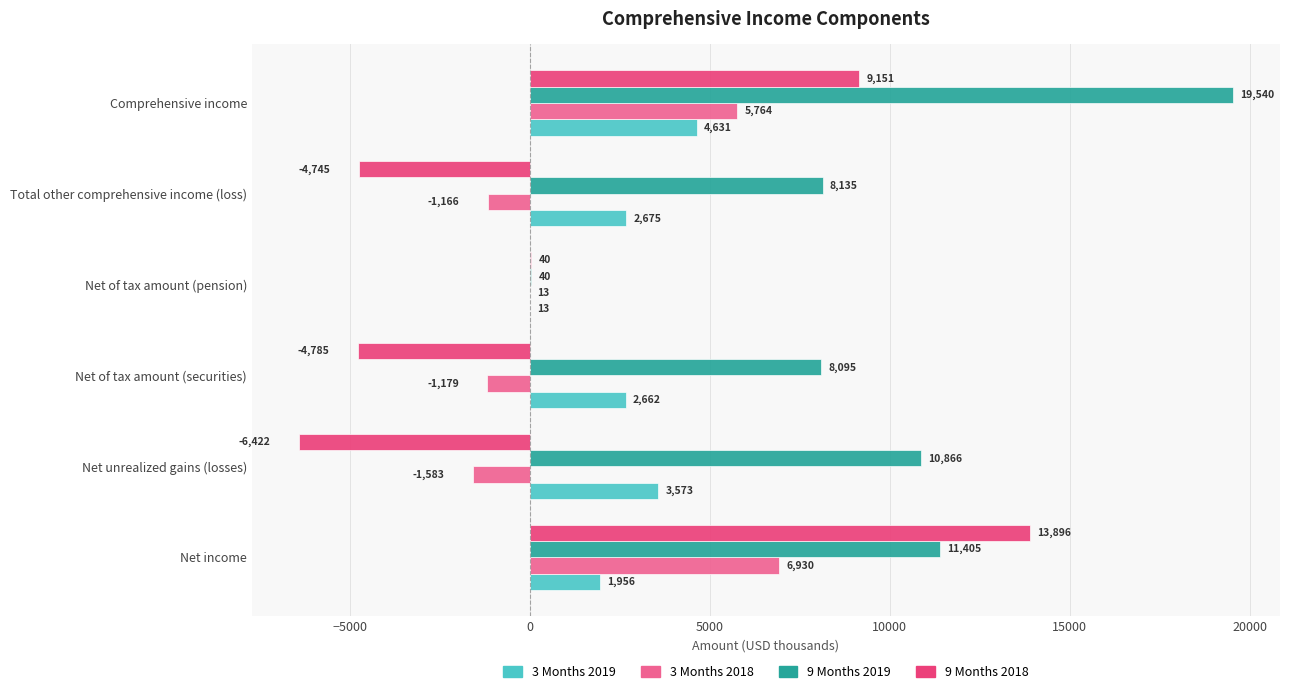

Which category has the highest value in the 3 Months 2018 series?

Net income